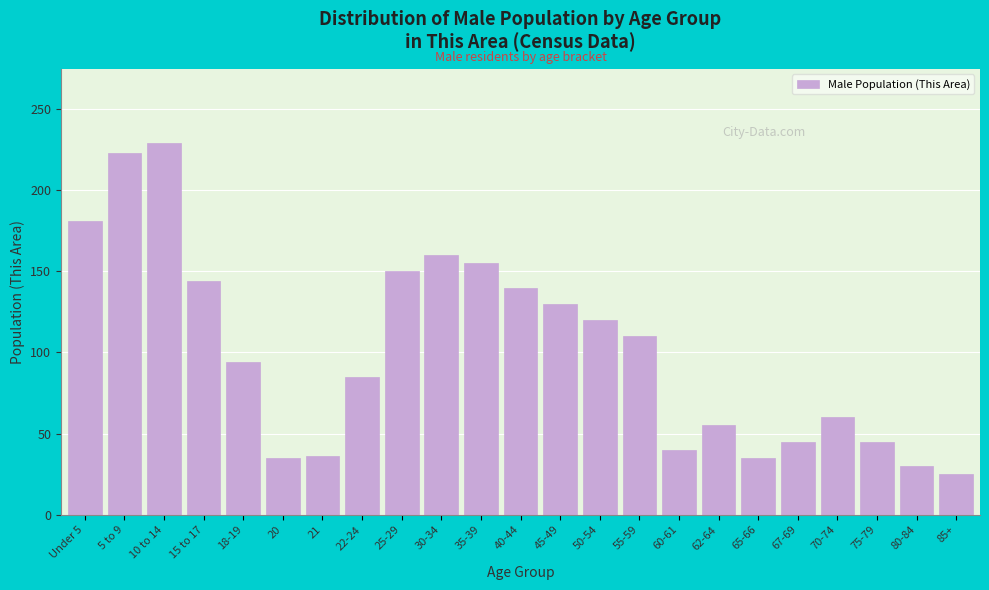

The chart shows a value of 140 at 40-44. True or false?

True